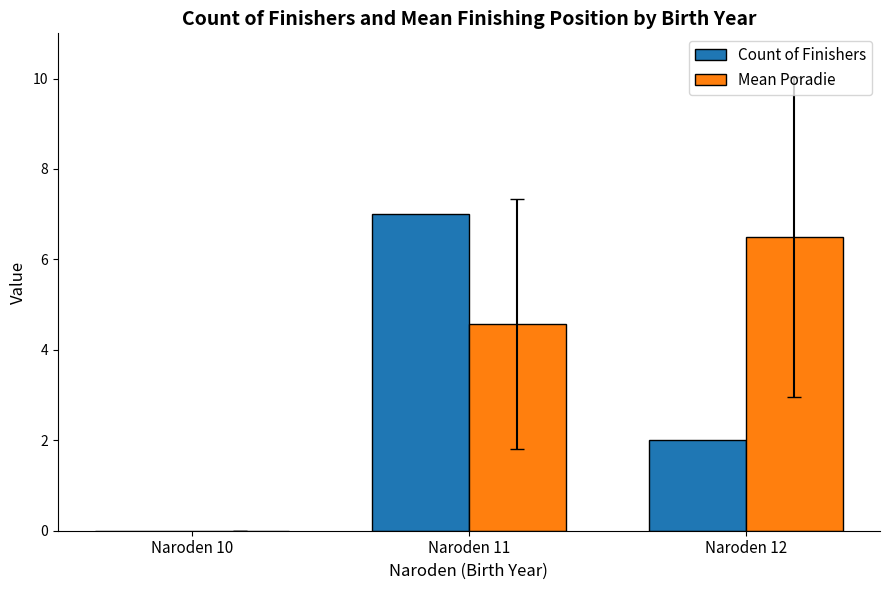

What is the total value across all series at Naroden 11?

11.6